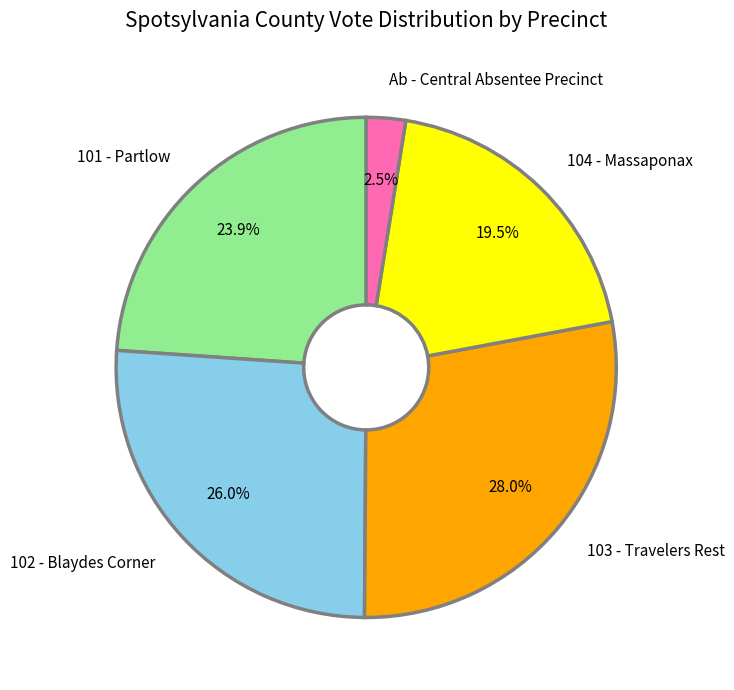

Which category has the smallest portion of the pie?

Ab - Central Absentee Precinct